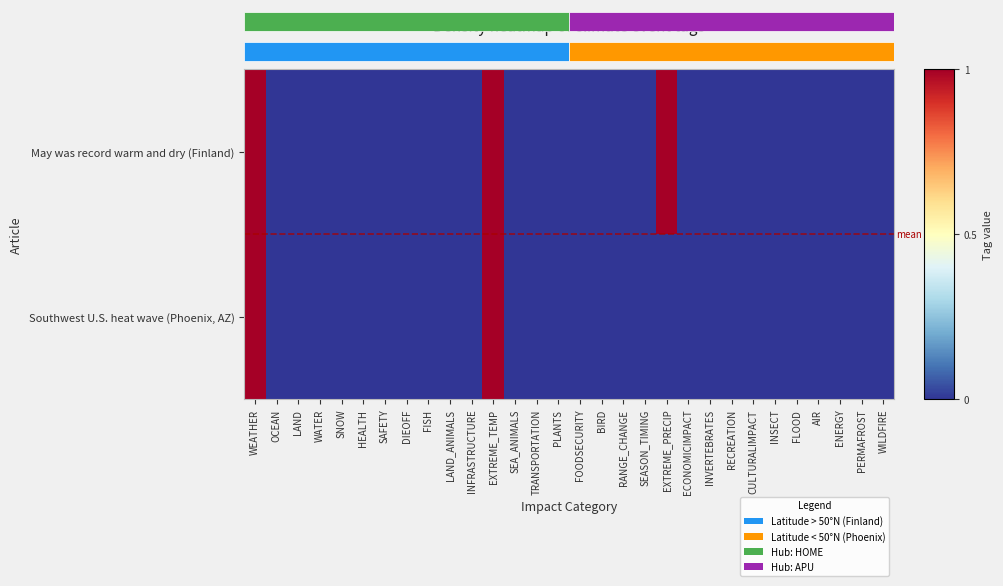

Which series has the widest spread of values?

May was record warm and dry (Finland)